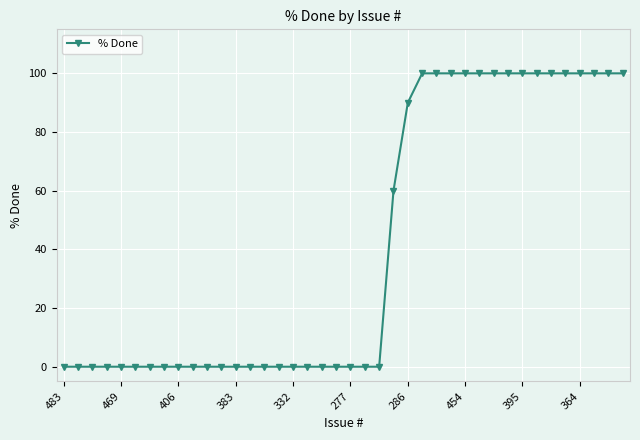

What is the greatest value displayed?

100